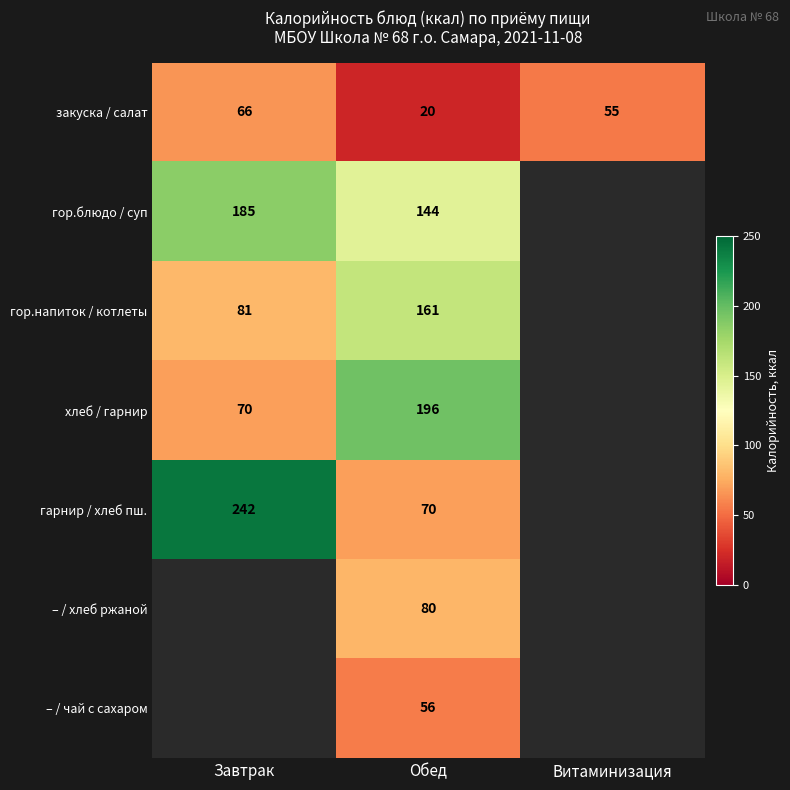

What is the greatest value displayed?

242.0